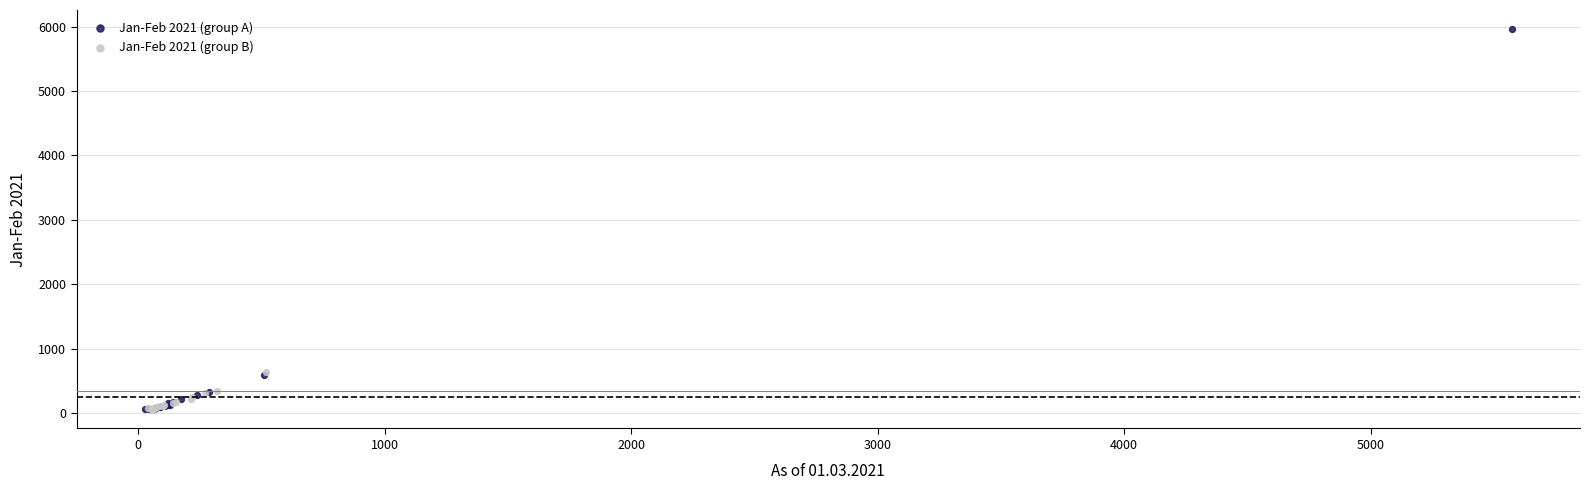

Which series has the largest Y range (max minus min)?

Jan-Feb 2021 (group A)